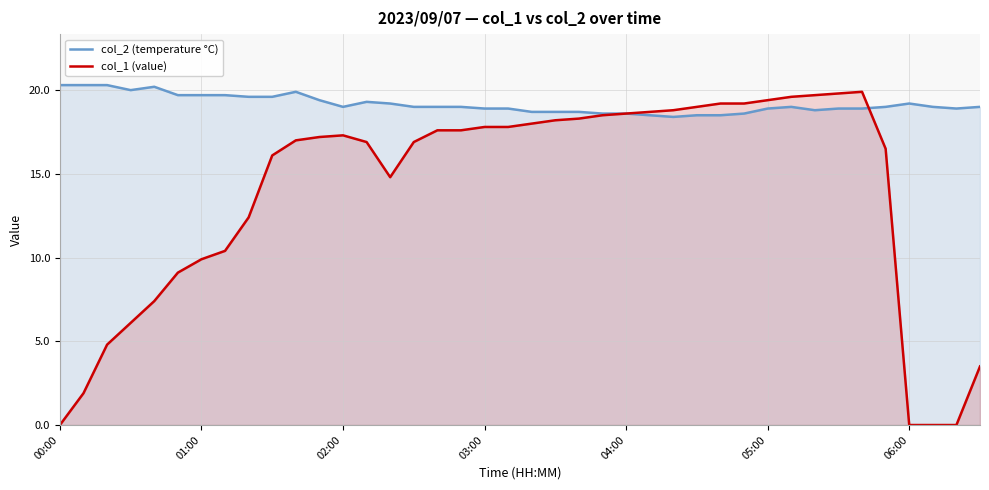

The col_2 (temperature °C) series shows 33.4 at 06:00. True or false?

False